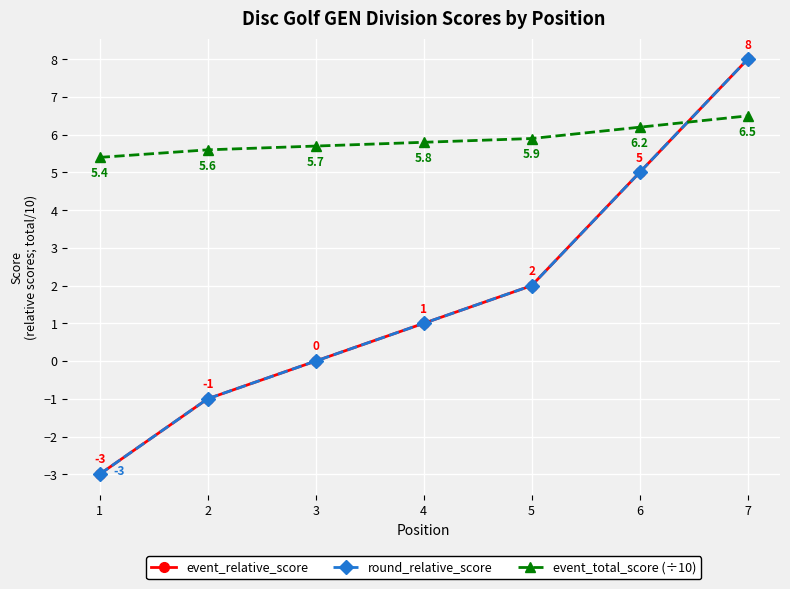

Between 4 and 5, which series saw the biggest shift?

event_relative_score